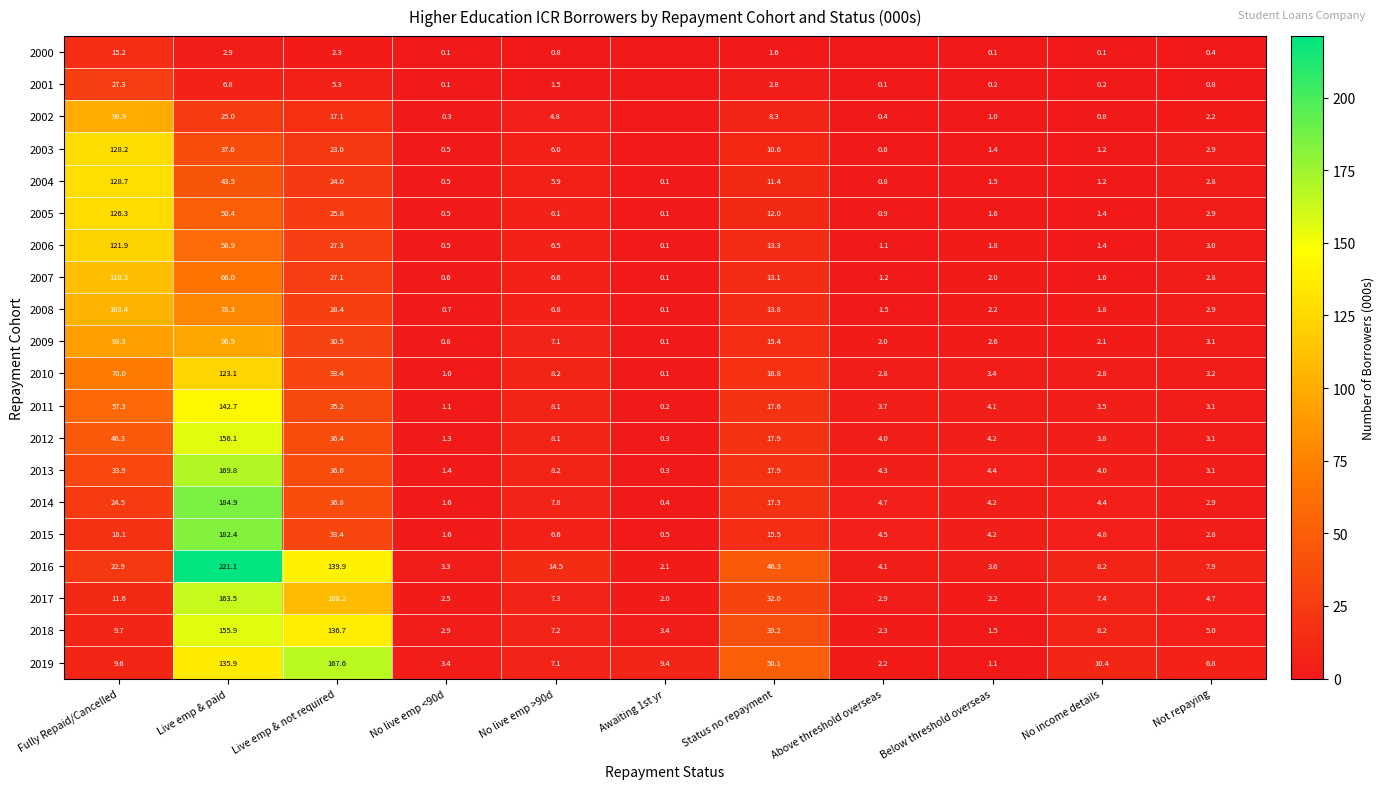

Is it true that 2007 equals 1.6 at No income details?

True